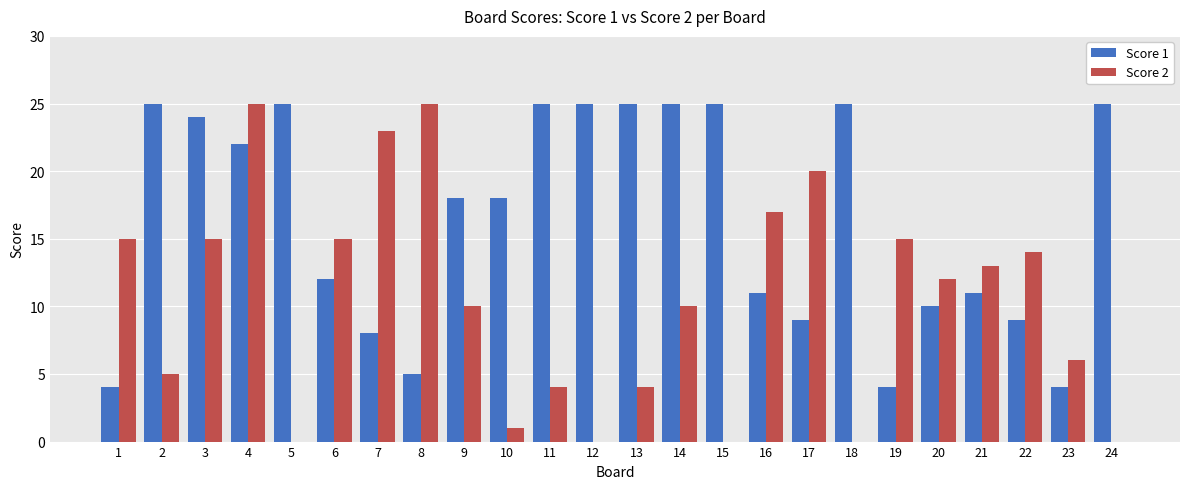

Which series has the largest total across all categories?

Score 1